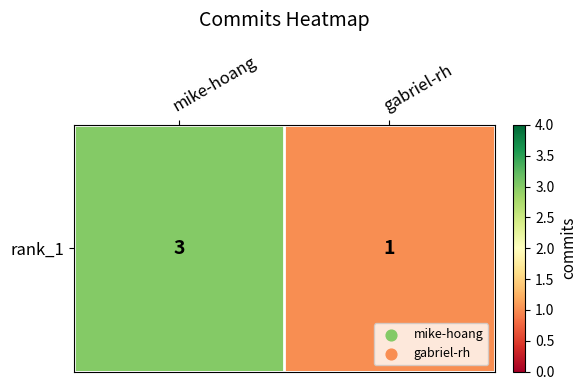

What is the sum of the values at gabriel-rh and mike-hoang?

4